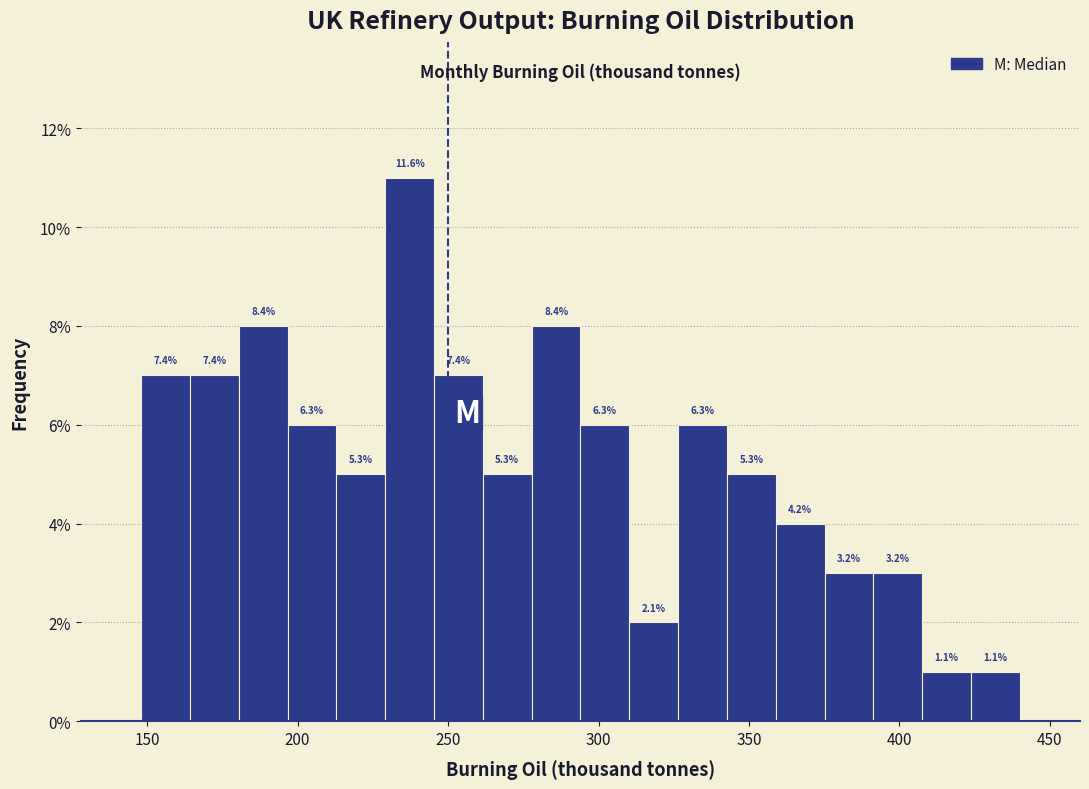

Read against the x-axis, roughly where is the centre of the tallest bar?

235